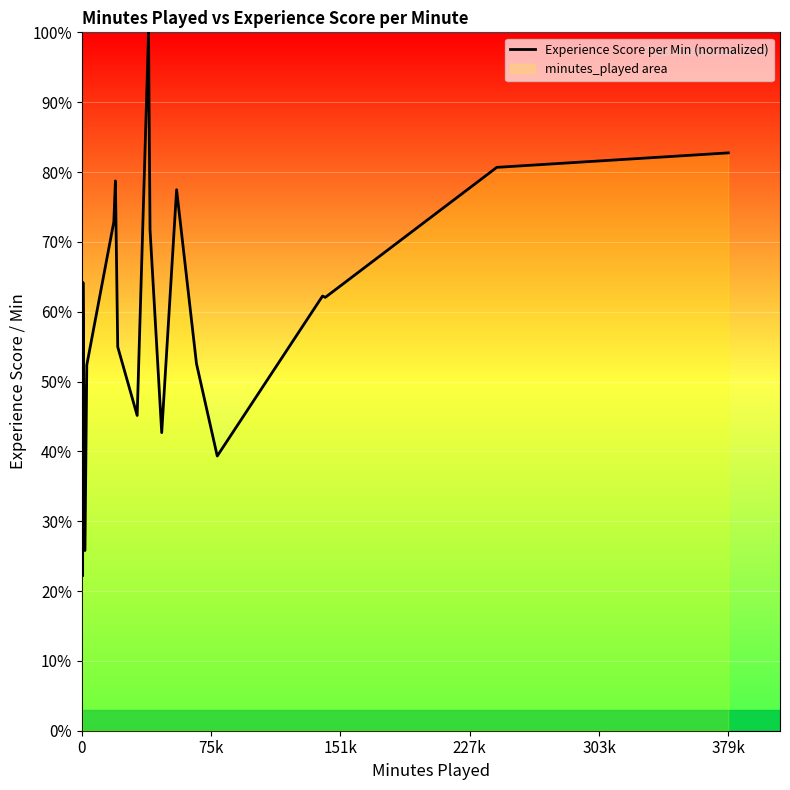

What is the maximum value shown in the chart?

100.0